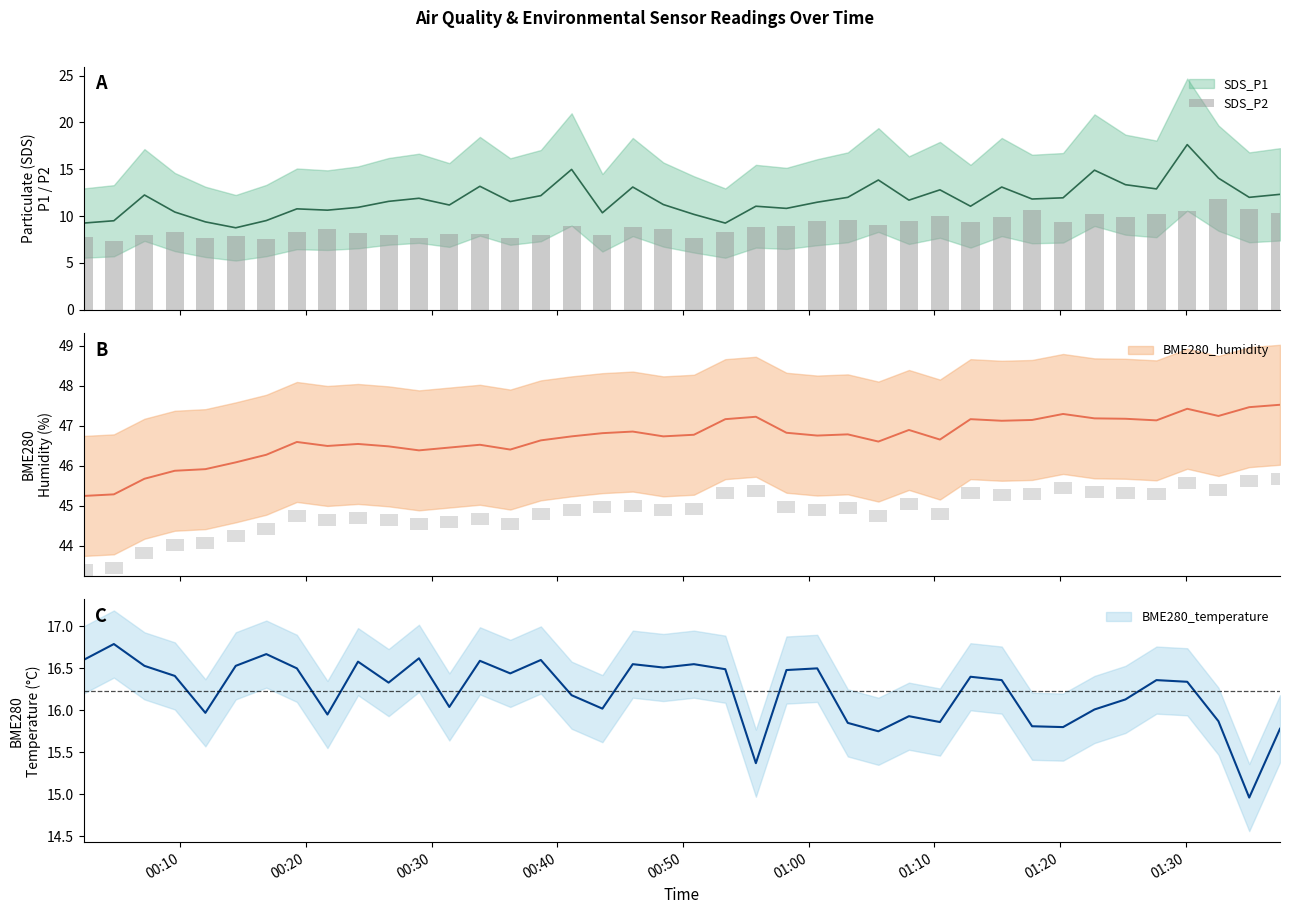

What is the sum of all values?

355.9